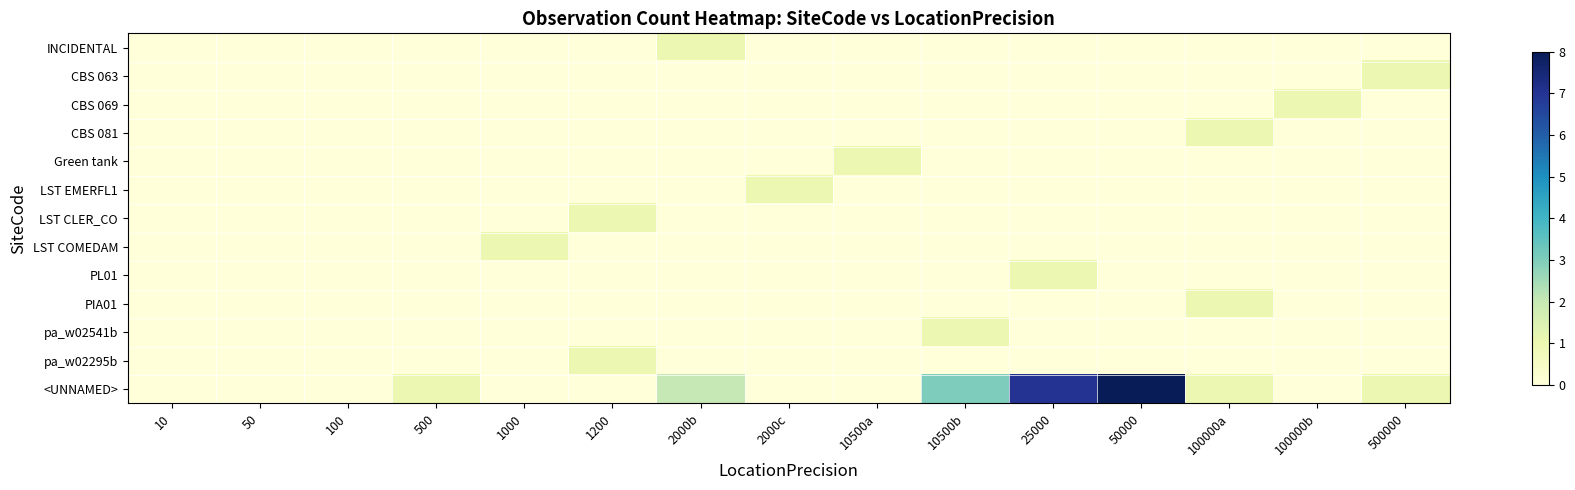

Rank the series at 100 from highest to lowest value.

INCIDENTAL, CBS 063, CBS 069, CBS 081, Green tank, LST EMERFL1, LST CLER_CO, LST COMEDAM, PL01, PIA01, pa_w02541b, pa_w02295b, <UNNAMED>